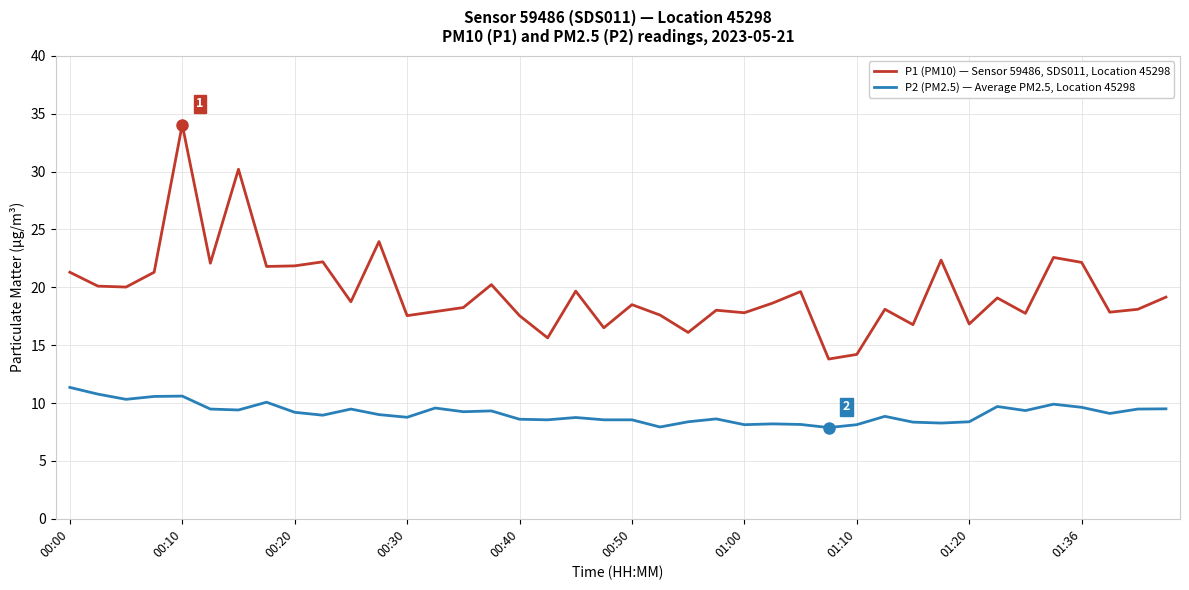

True or false: P2 (PM2.5) — Average PM2.5, Location 45298 and P1 (PM10) — Sensor 59486, SDS011, Location 45298 intersect in this chart.

False